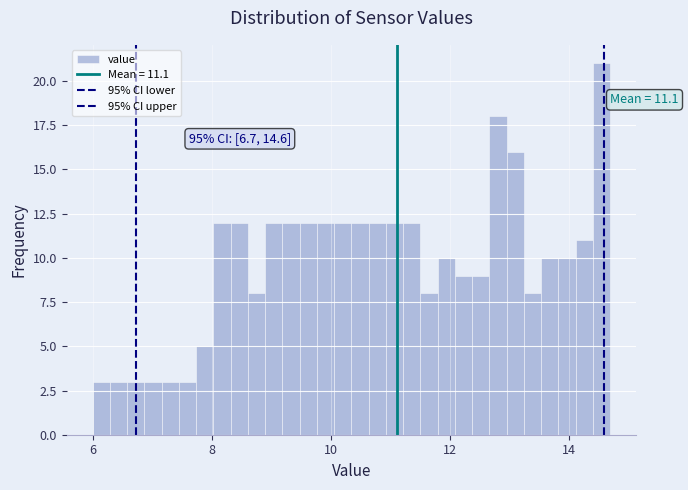

Read against the x-axis, roughly where is the centre of the tallest bar?

14.6